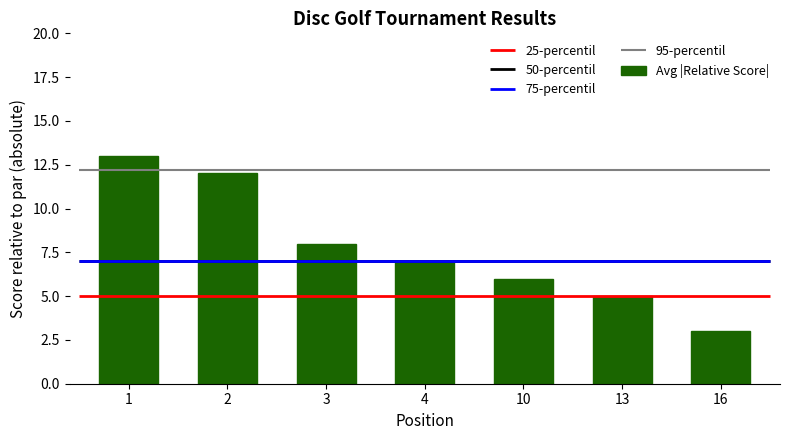

What is the ratio of the value at 16 to the value at 13?

0.6